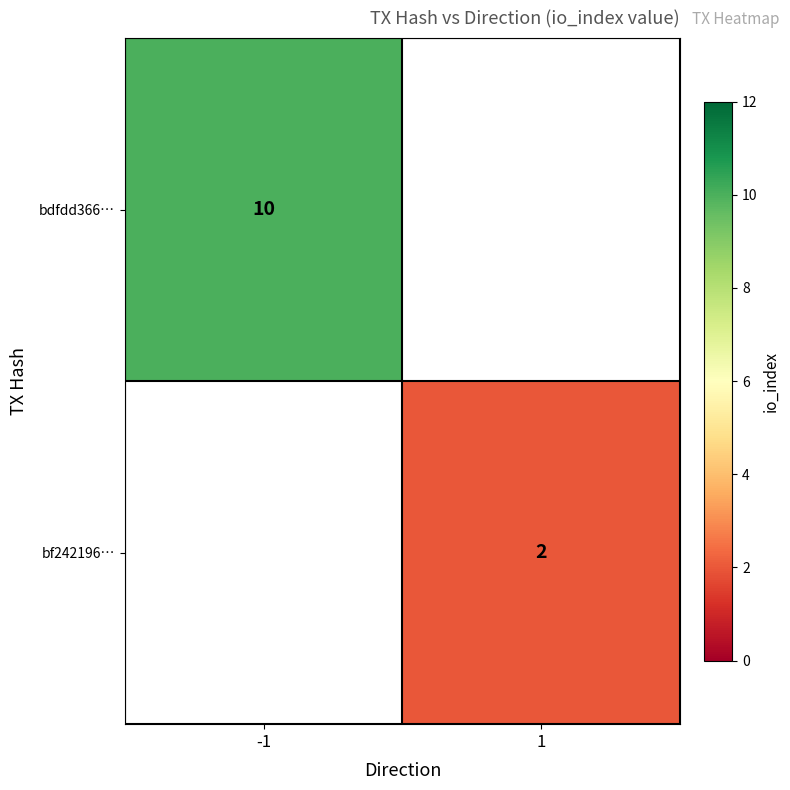

True or false: bdfdd366… has a value of 7 at -1.

False